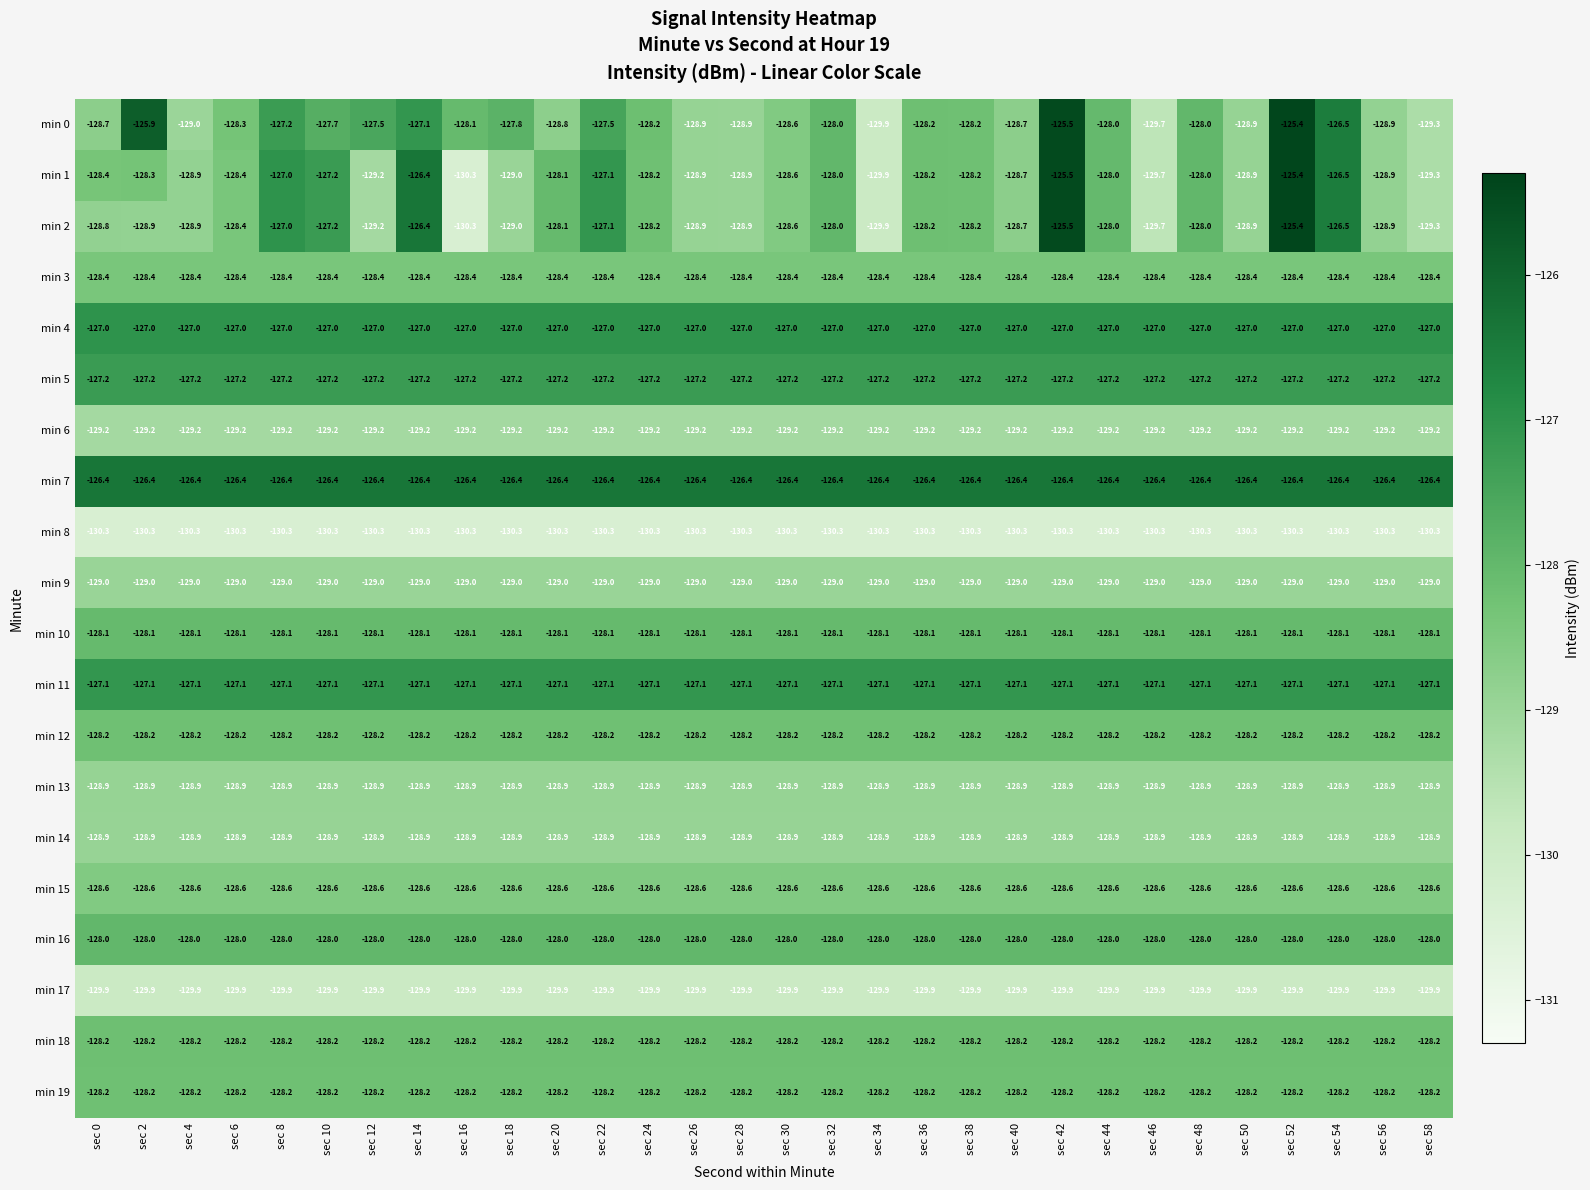

What is the minimum value shown in the chart?

-130.3